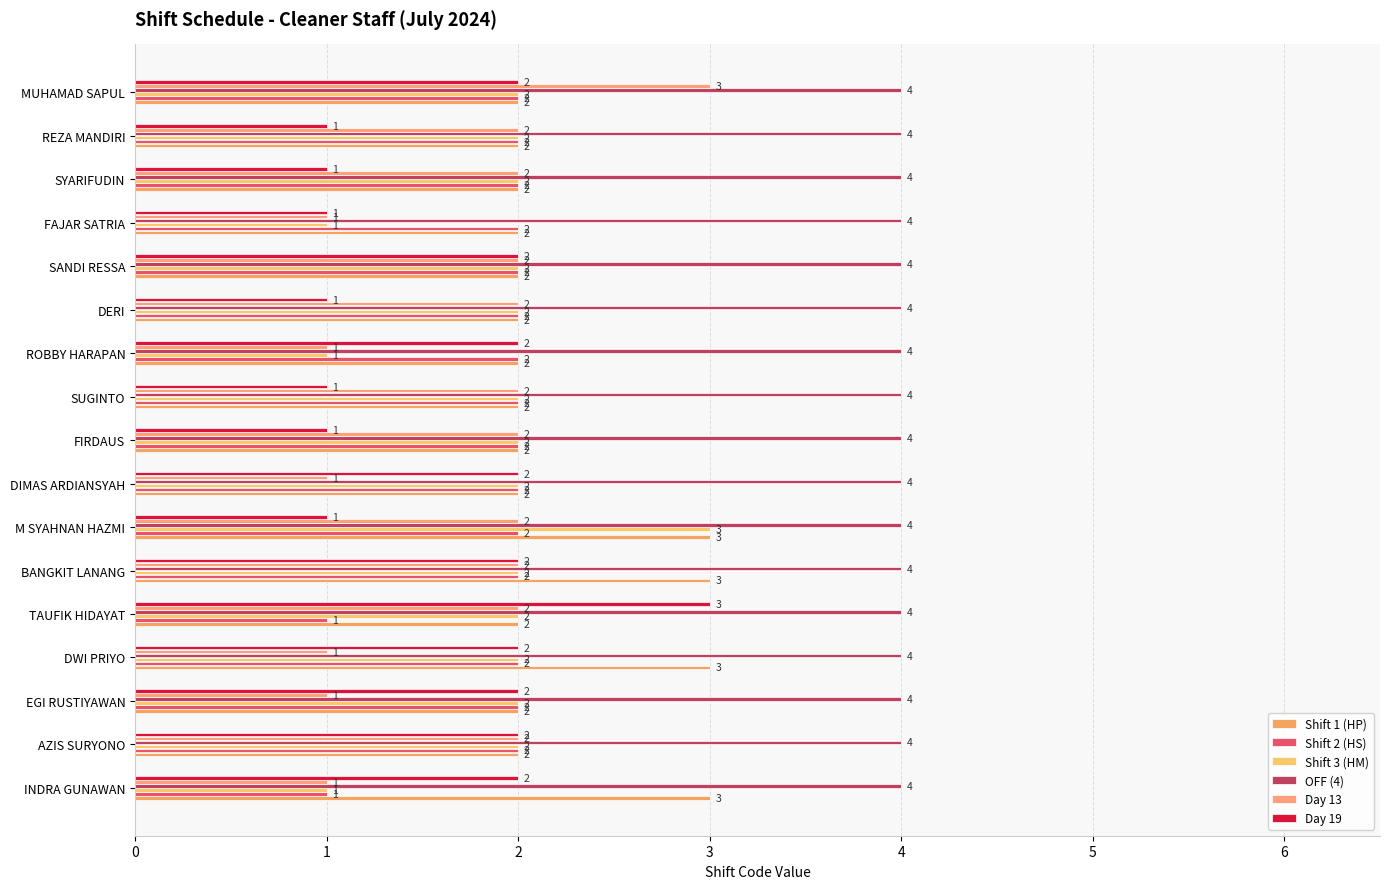

What is the difference between the maximum and second lowest values in the Day 19 series?

2